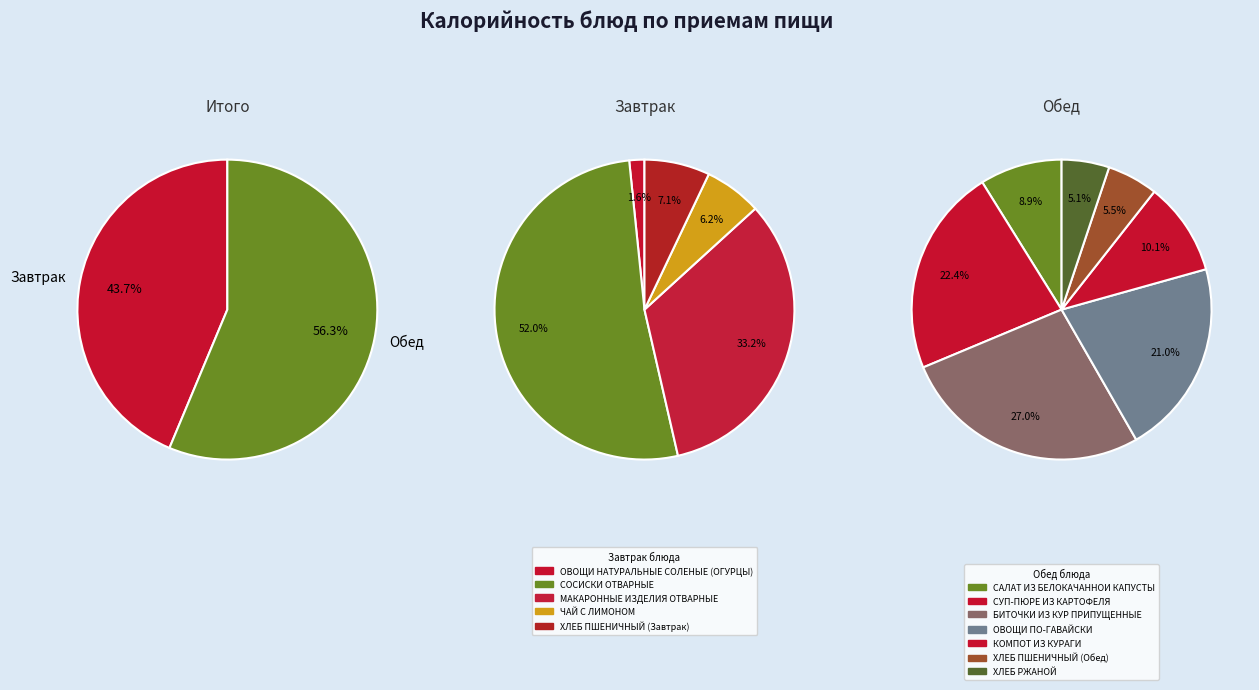

Does МАКАРОННЫЕ ИЗДЕЛИЯ ОТВАРНЫЕ represent more than half of the total?

No